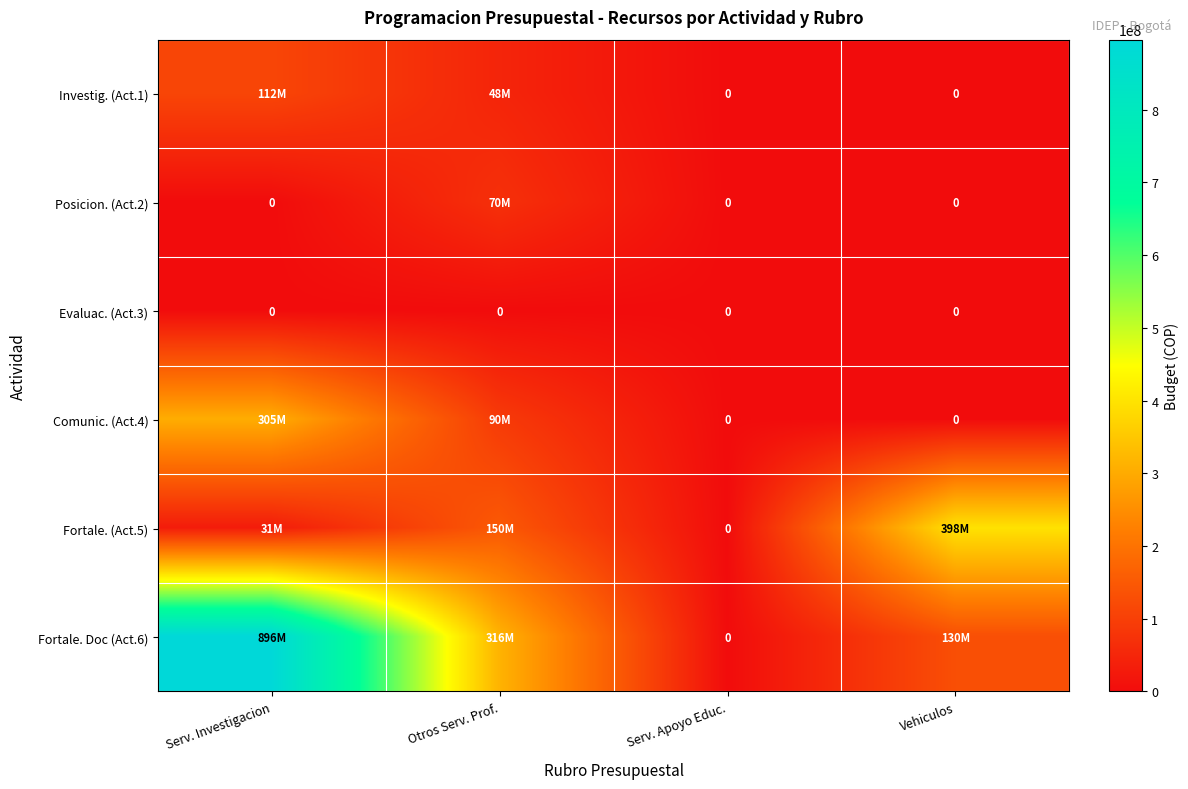

What is the total value across all series at Otros Serv. Prof.?

673670000